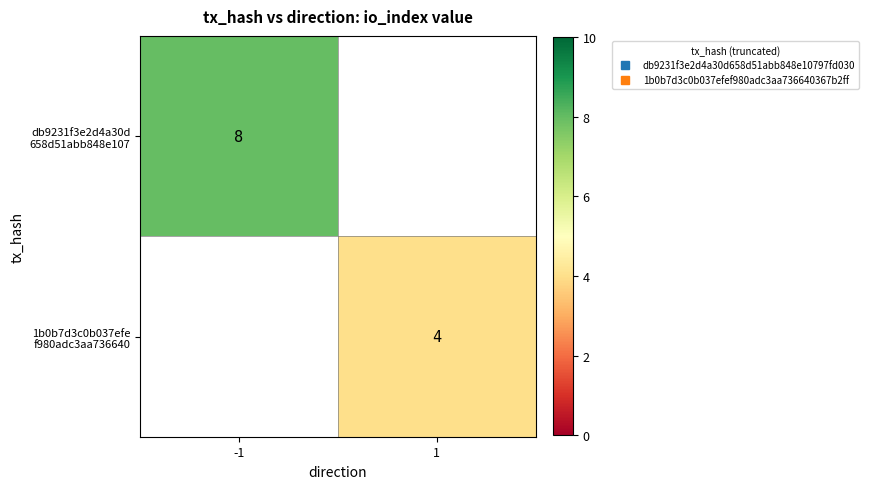

At which category does the chart reach its minimum across all series?

1